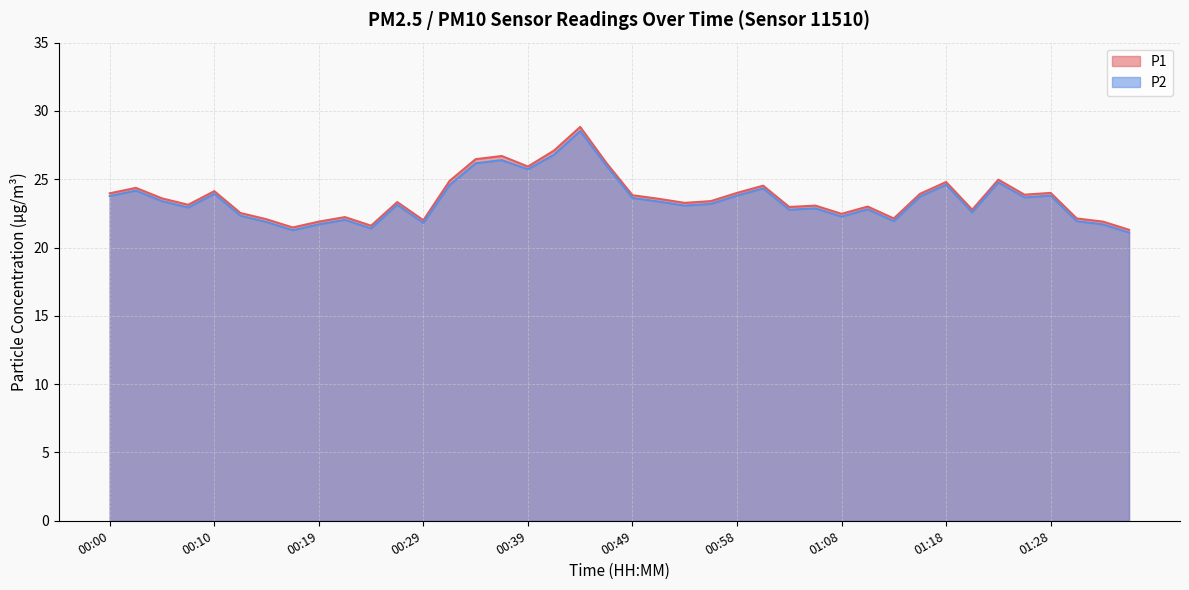

Between 00:39 and 01:32, which series saw the biggest shift?

P1